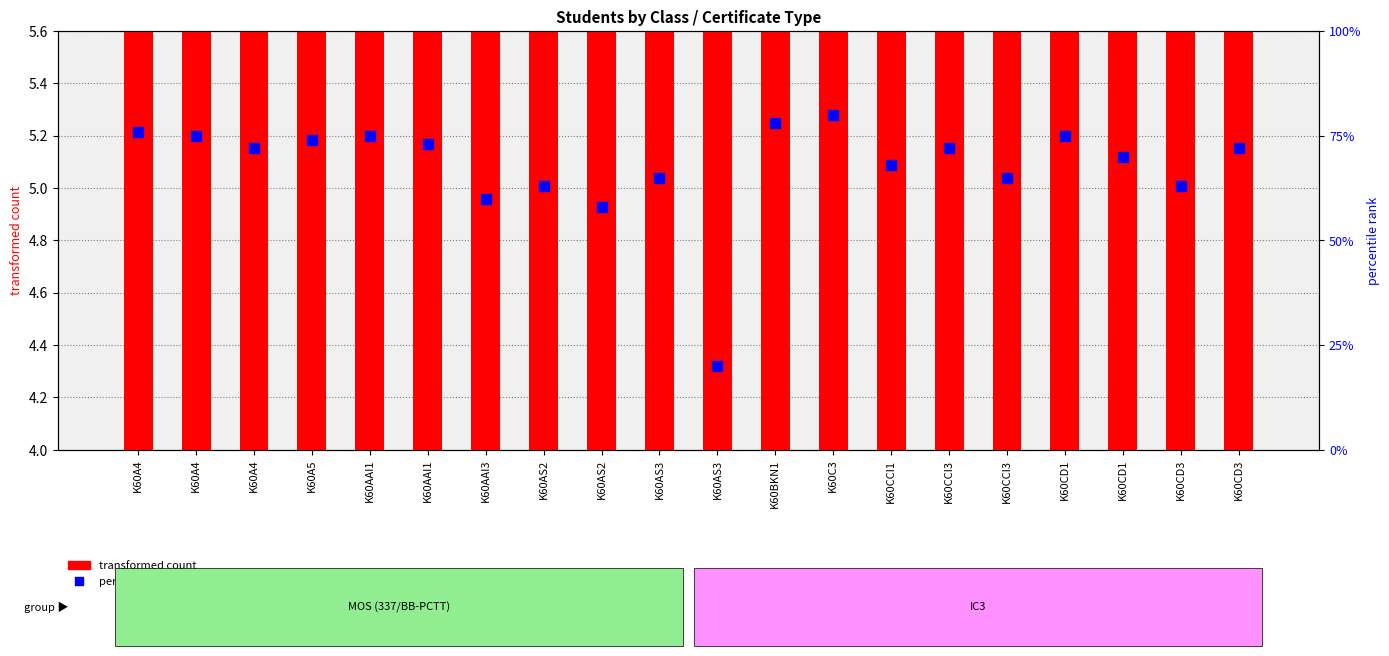

Which series has the largest Y range (max minus min)?

percentile rank within the sample